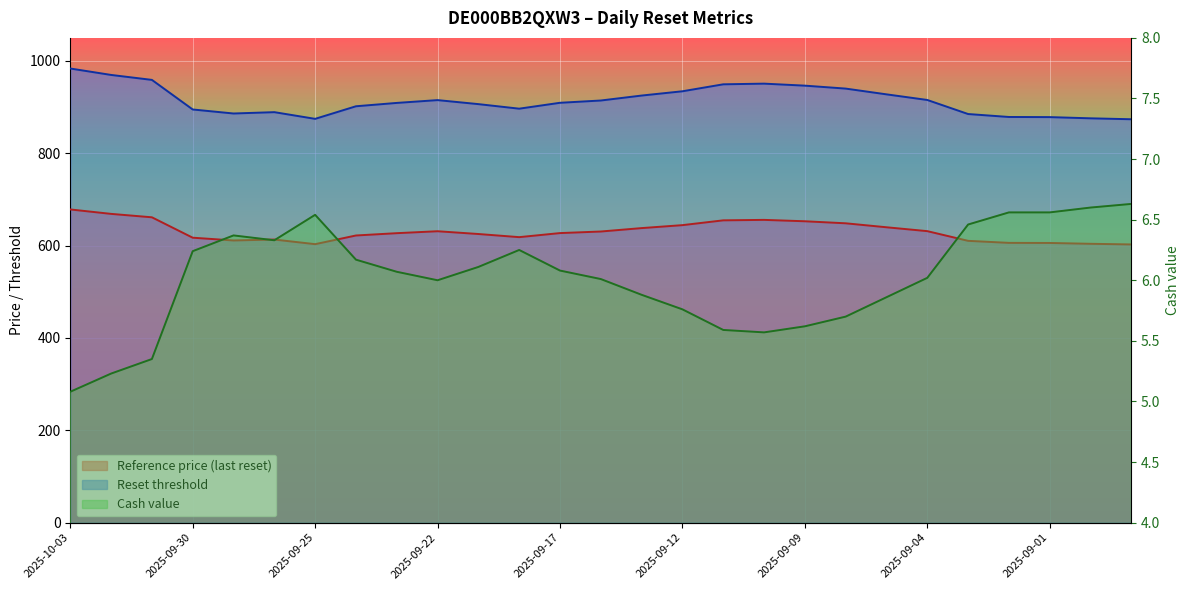

What are all the series names shown in the legend?

Reference price (last reset), Reset threshold, Cash value